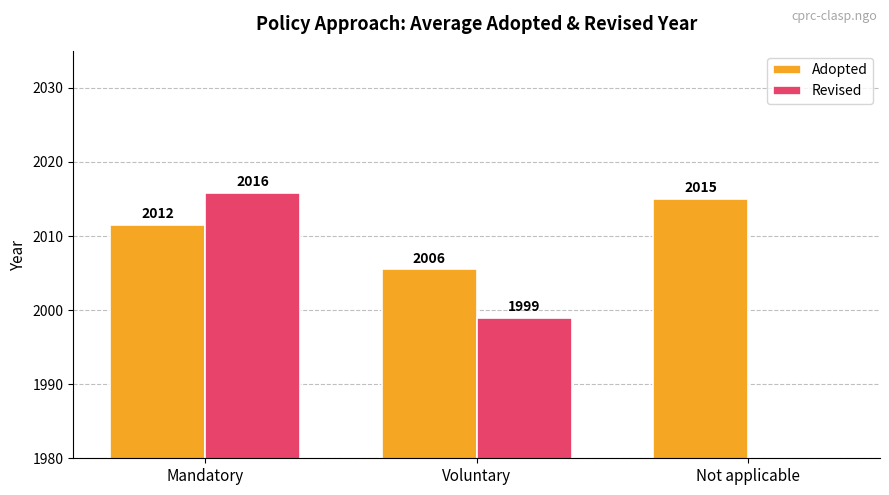

How many data points in Adopted are above 2011?

2